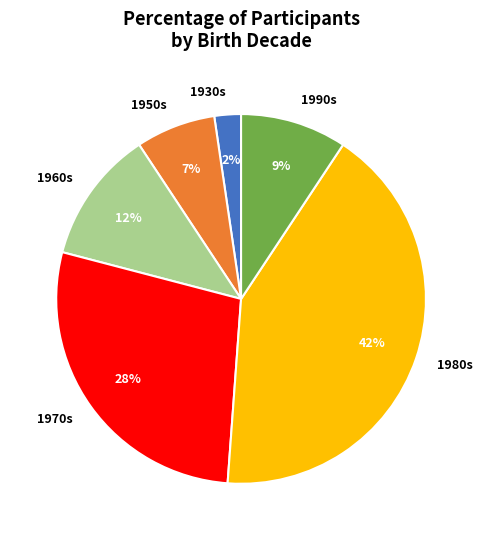

To the nearest percent, what is the combined percentage of 1970s and 1960s?

40%